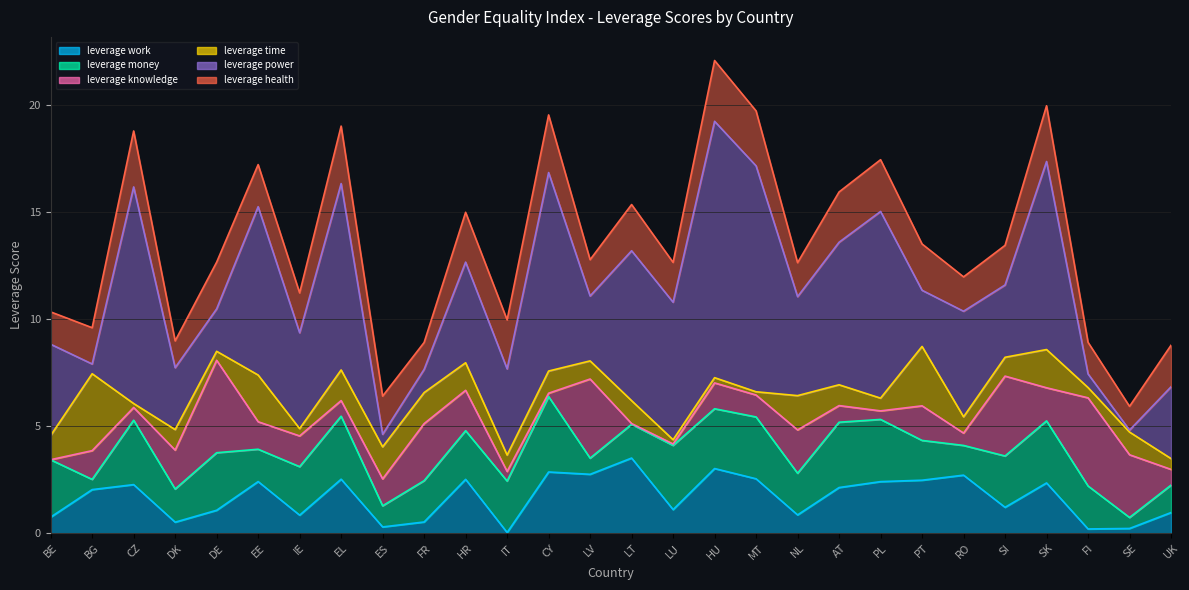

Does the chart have visible grid lines?

Yes